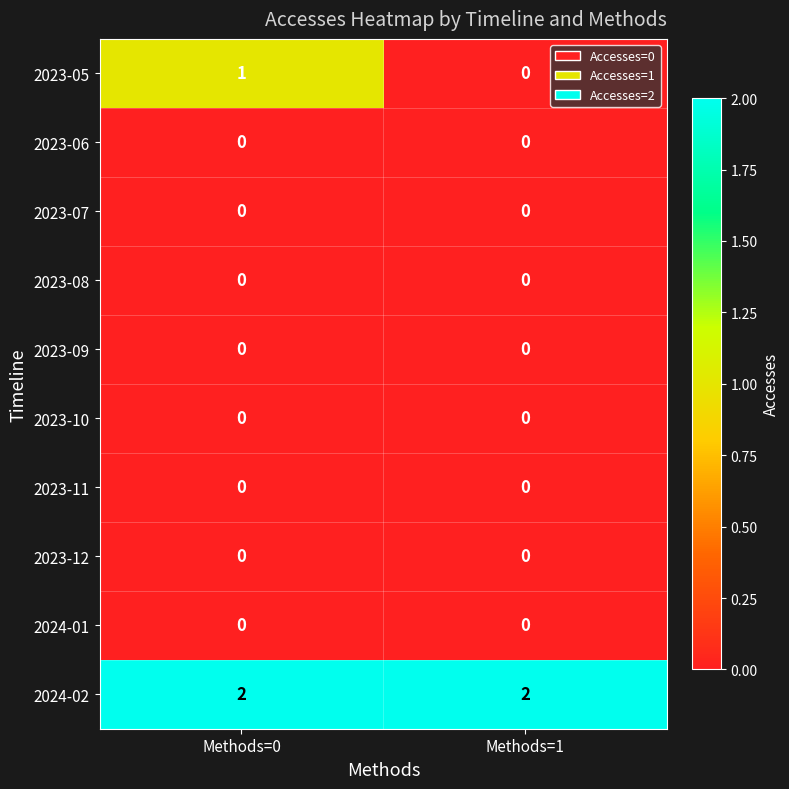

Reading right to left, list all the values displayed in this chart.

2023-05: Methods=1=0	Methods=0=1
2023-06: Methods=1=0	Methods=0=0
2023-07: Methods=1=0	Methods=0=0
2023-08: Methods=1=0	Methods=0=0
2023-09: Methods=1=0	Methods=0=0
2023-10: Methods=1=0	Methods=0=0
2023-11: Methods=1=0	Methods=0=0
2023-12: Methods=1=0	Methods=0=0
2024-01: Methods=1=0	Methods=0=0
2024-02: Methods=1=2	Methods=0=2